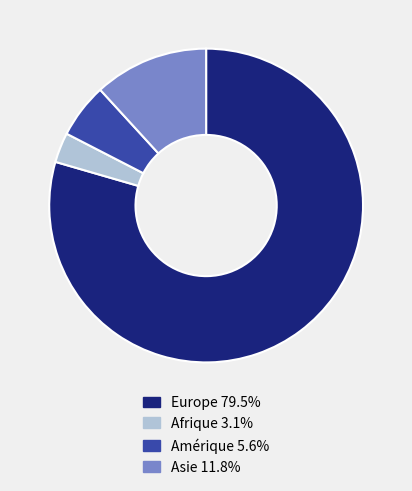

Is there a majority slice in this chart?

Yes